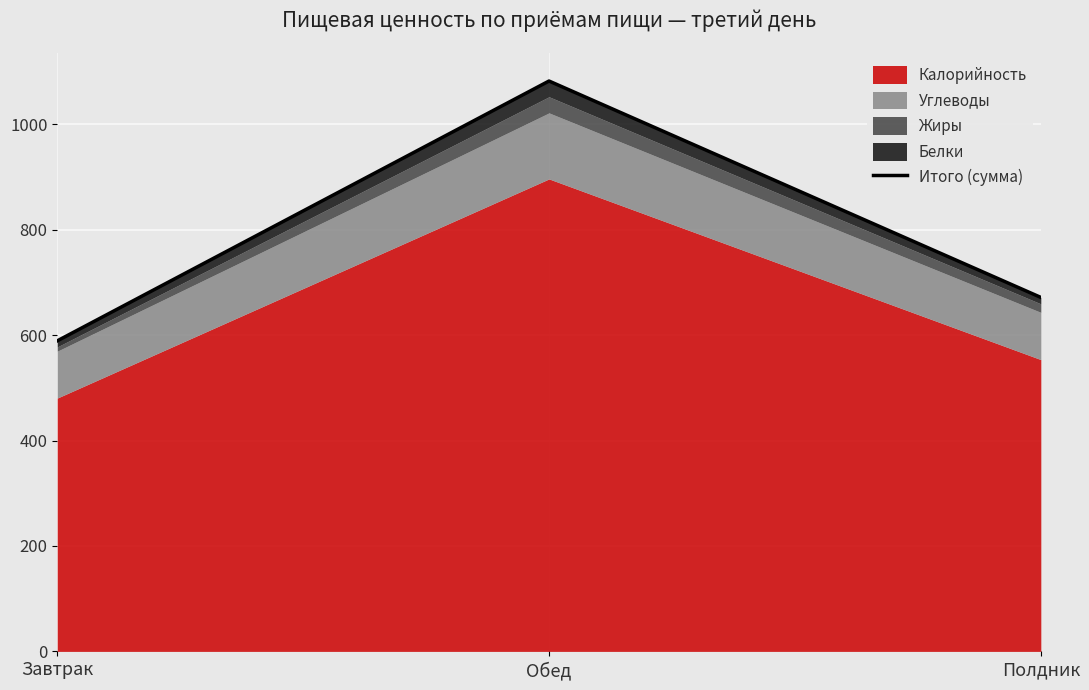

What is the sum of the values at Обед and Полдник?

1754.2